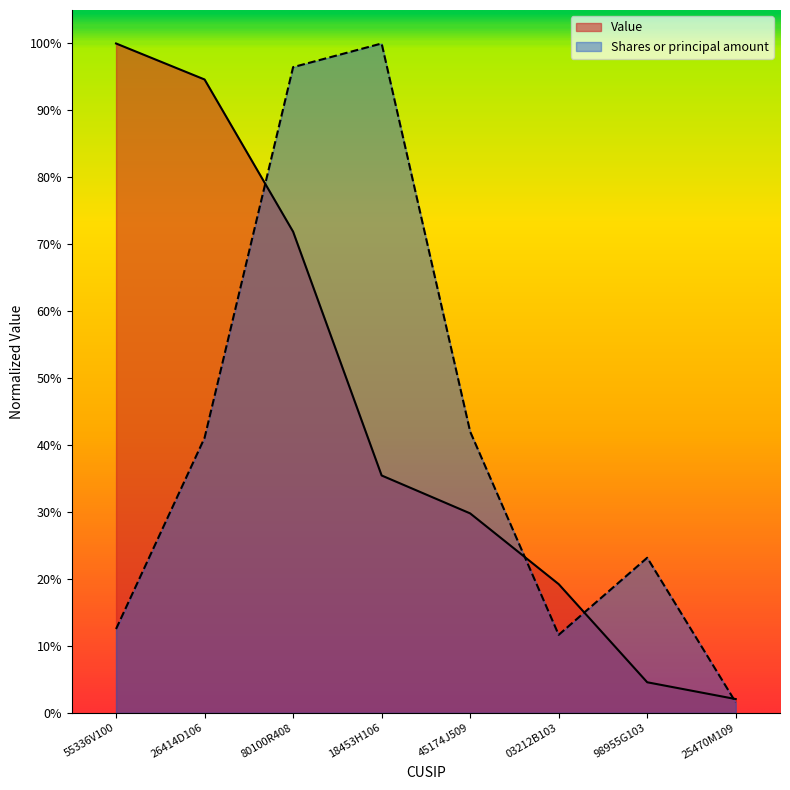

What are all the series names shown in the legend?

Value, Shares or principal amount